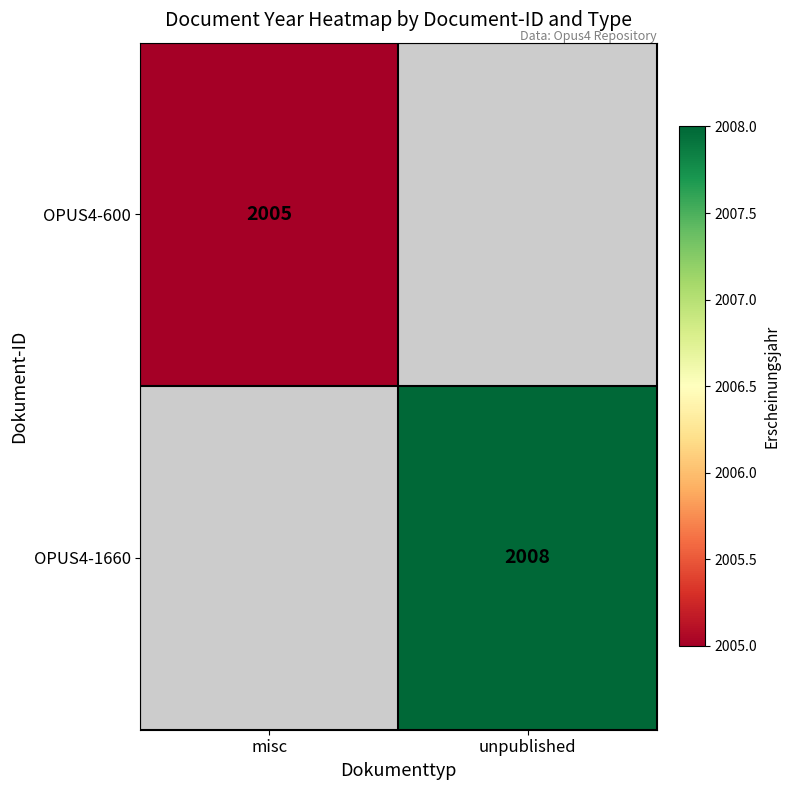

The OPUS4-600 series shows 2005 at misc. True or false?

True